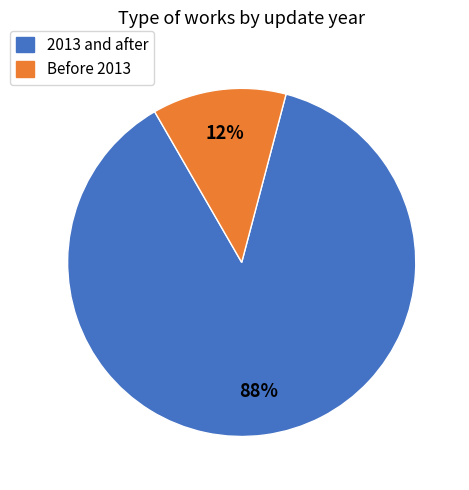

Is there a majority slice in this chart?

Yes